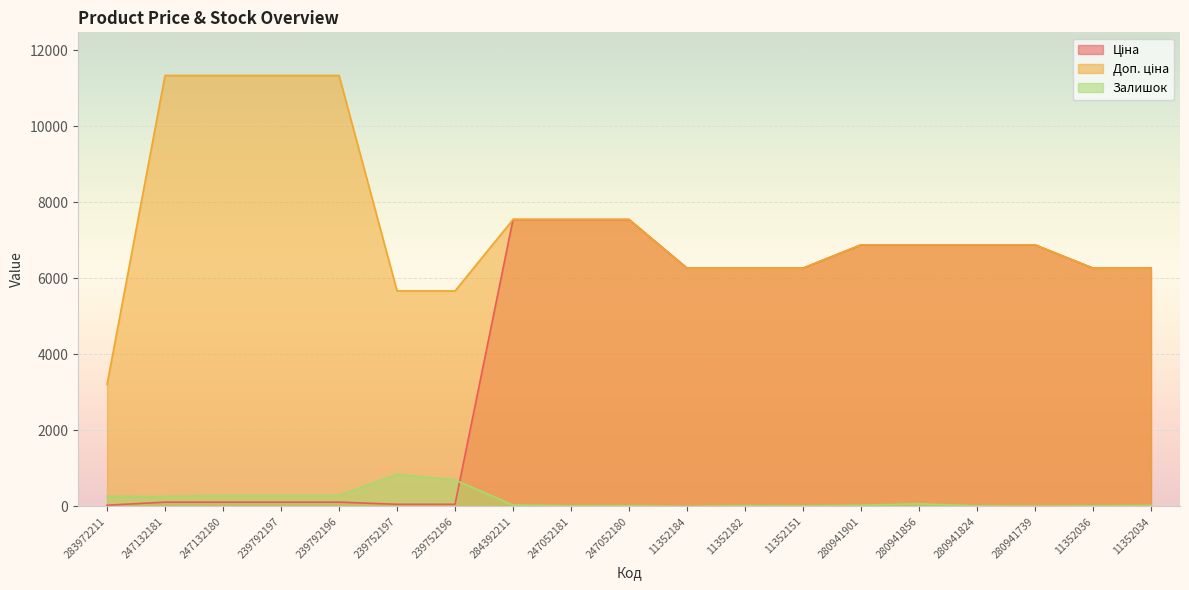

What is the maximum value for Доп. ціна?

11334.0